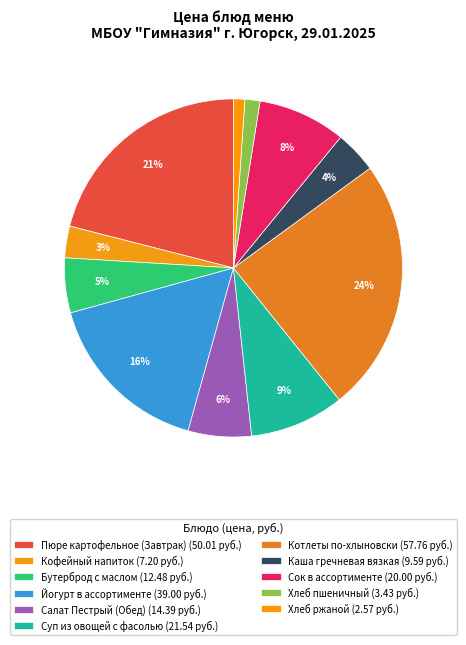

What is the smallest slice in the pie chart?

Хлеб ржаной